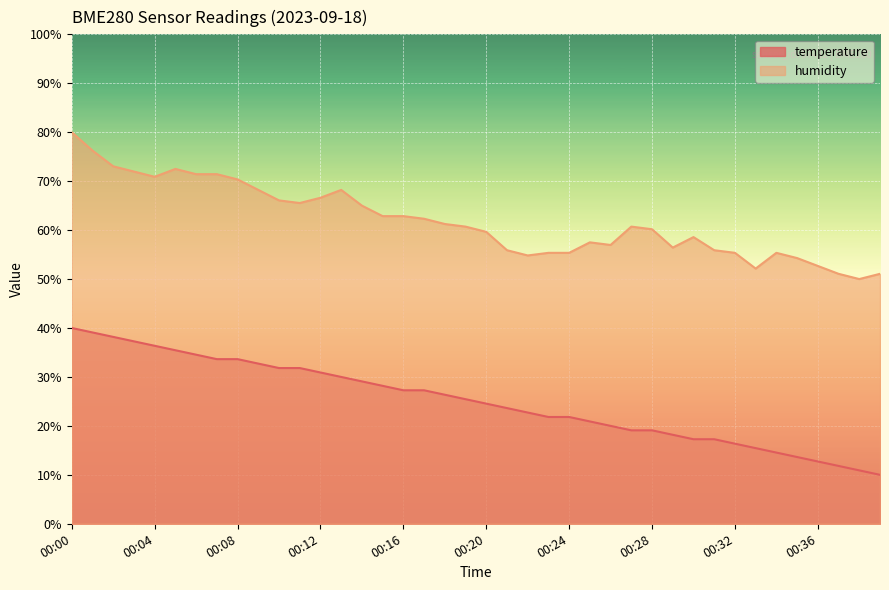

List the labels in order of humidity value, smallest first.

00:38, 00:37, 00:39, 00:33, 00:36, 00:35, 00:22, 00:23, 00:24, 00:32, 00:34, 00:21, 00:31, 00:29, 00:26, 00:25, 00:30, 00:20, 00:28, 00:19, 00:27, 00:18, 00:17, 00:15, 00:16, 00:14, 00:11, 00:10, 00:12, 00:09, 00:13, 00:08, 00:04, 00:06, 00:07, 00:03, 00:05, 00:02, 00:01, 00:00